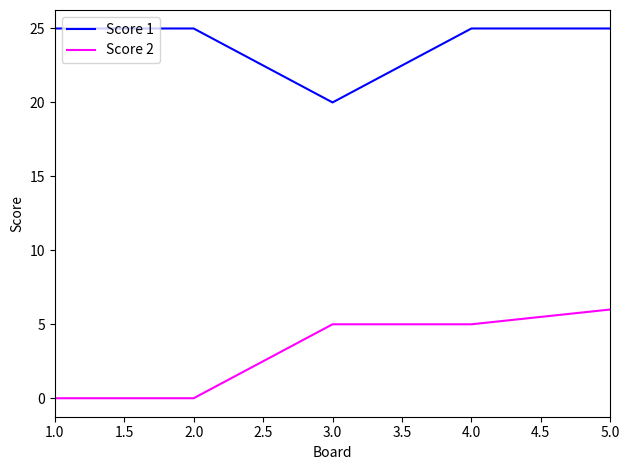

At which category does Score 1 reach its first local valley?

3.0